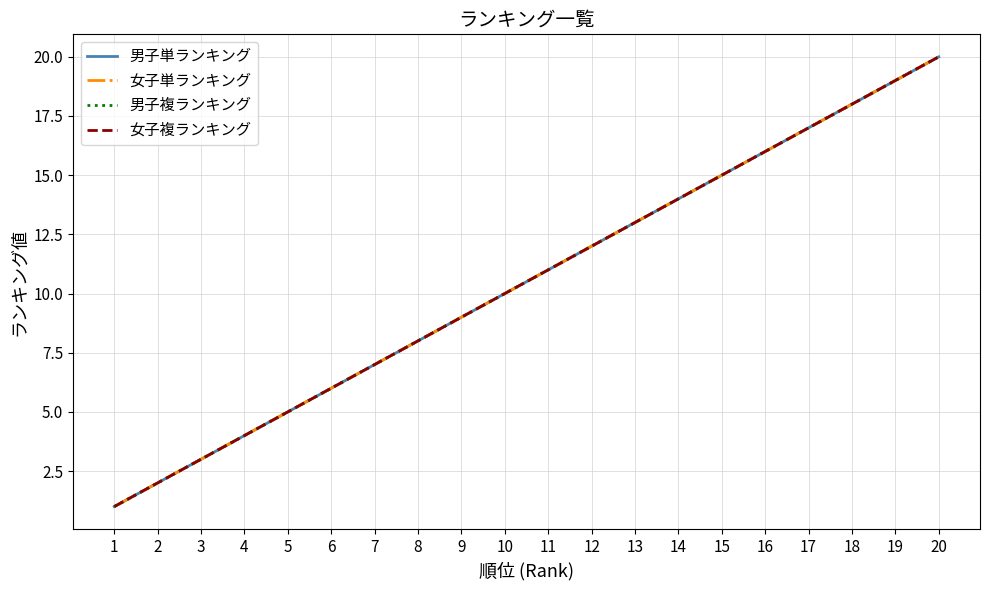

At which label does 男子複ランキング first exceed 11?

12